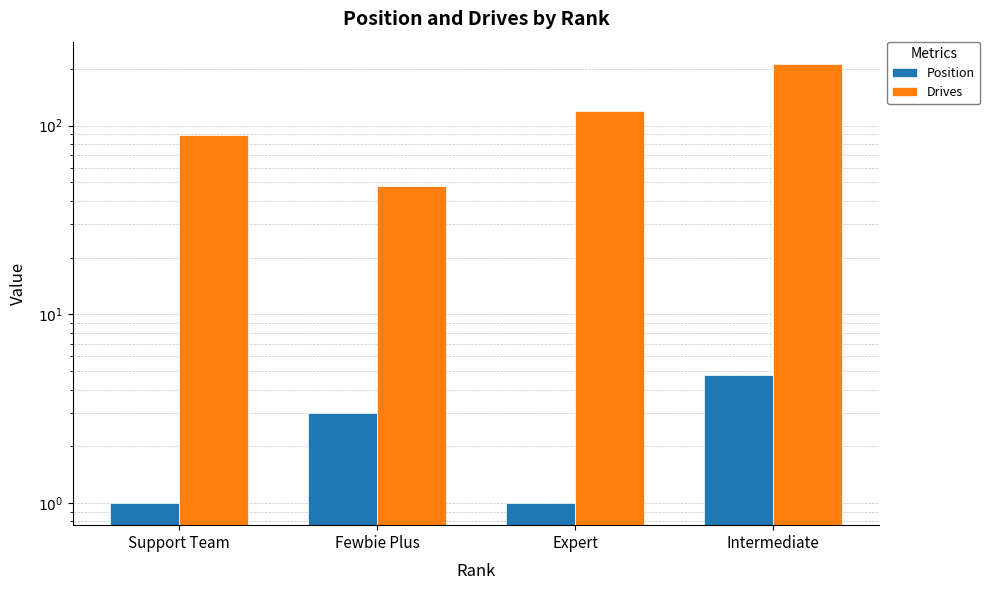

True or false: Position has a value of 0.7 at Fewbie Plus.

False